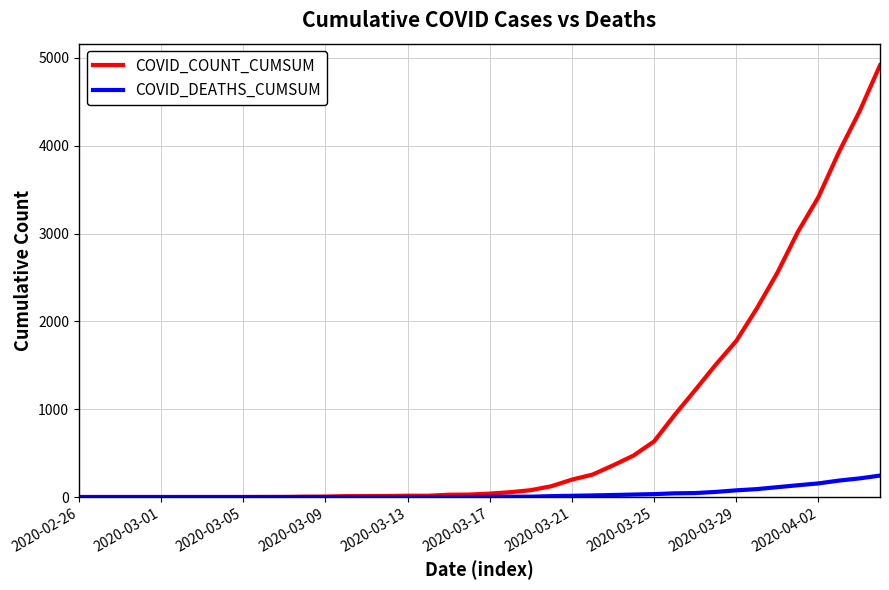

Which series has the largest range (max minus min)?

COVID_COUNT_CUMSUM